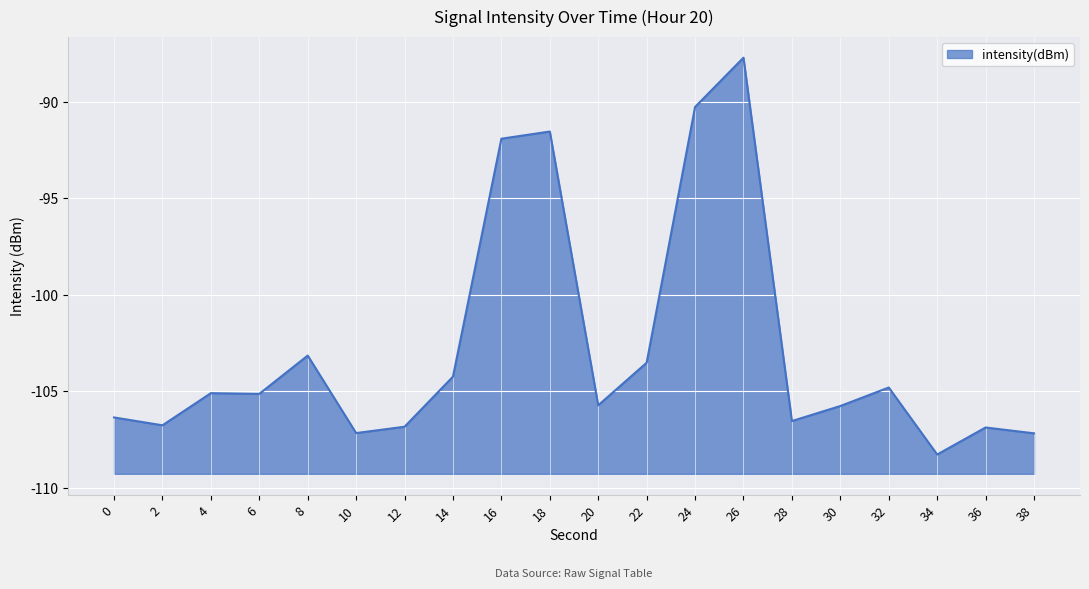

True or false: the data shows -66.8 at 14.

False